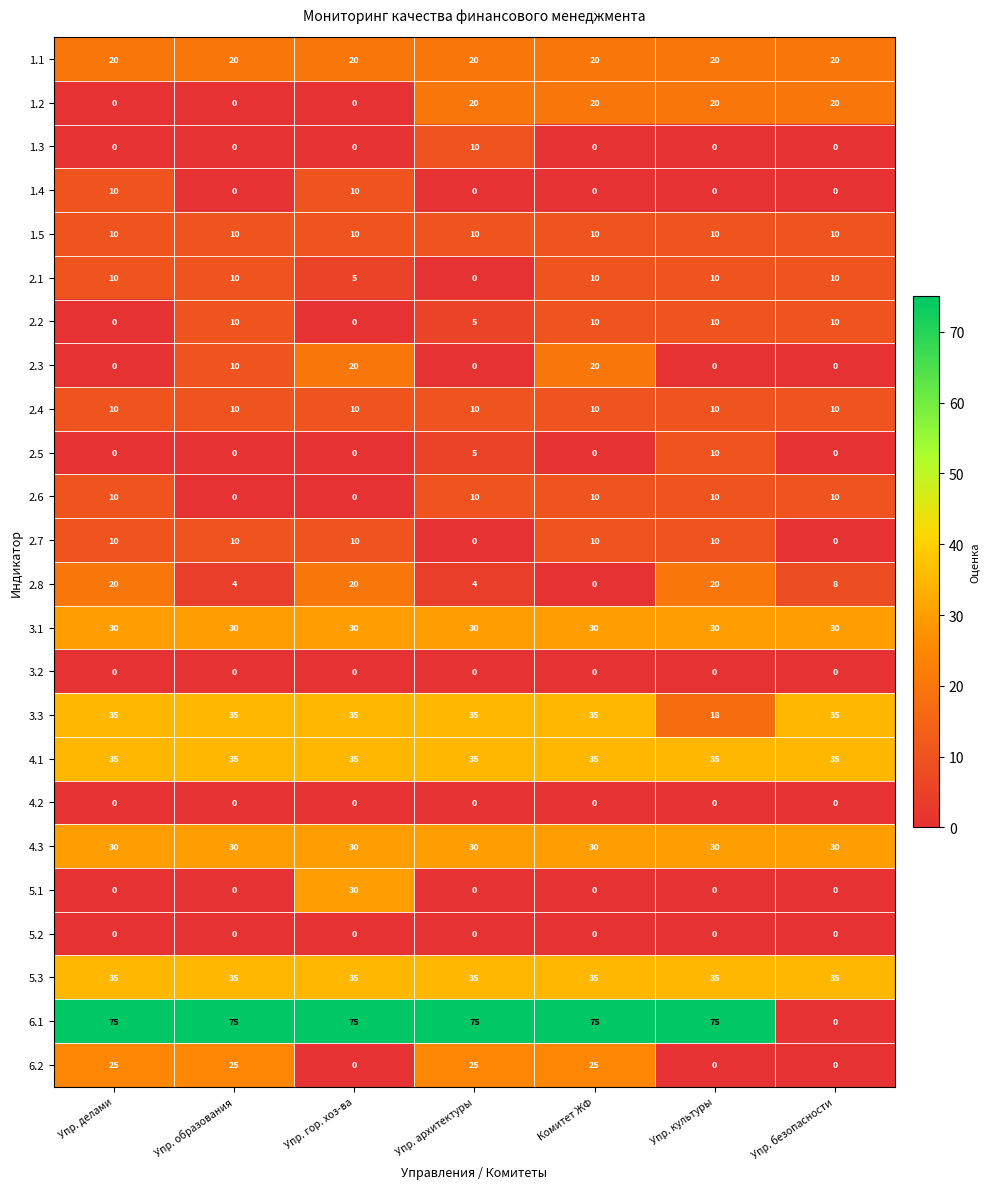

Which series has the largest range (max minus min)?

6.1